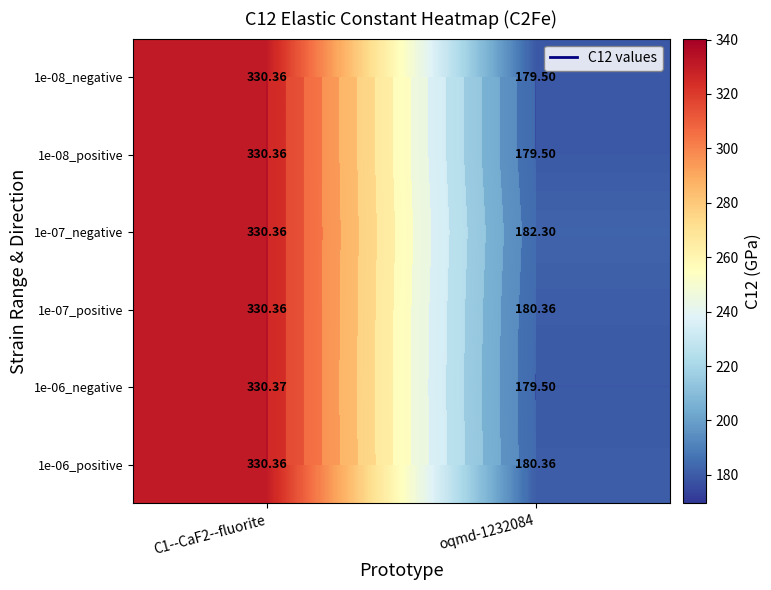

Which series has the largest range (max minus min)?

1e-06_negative